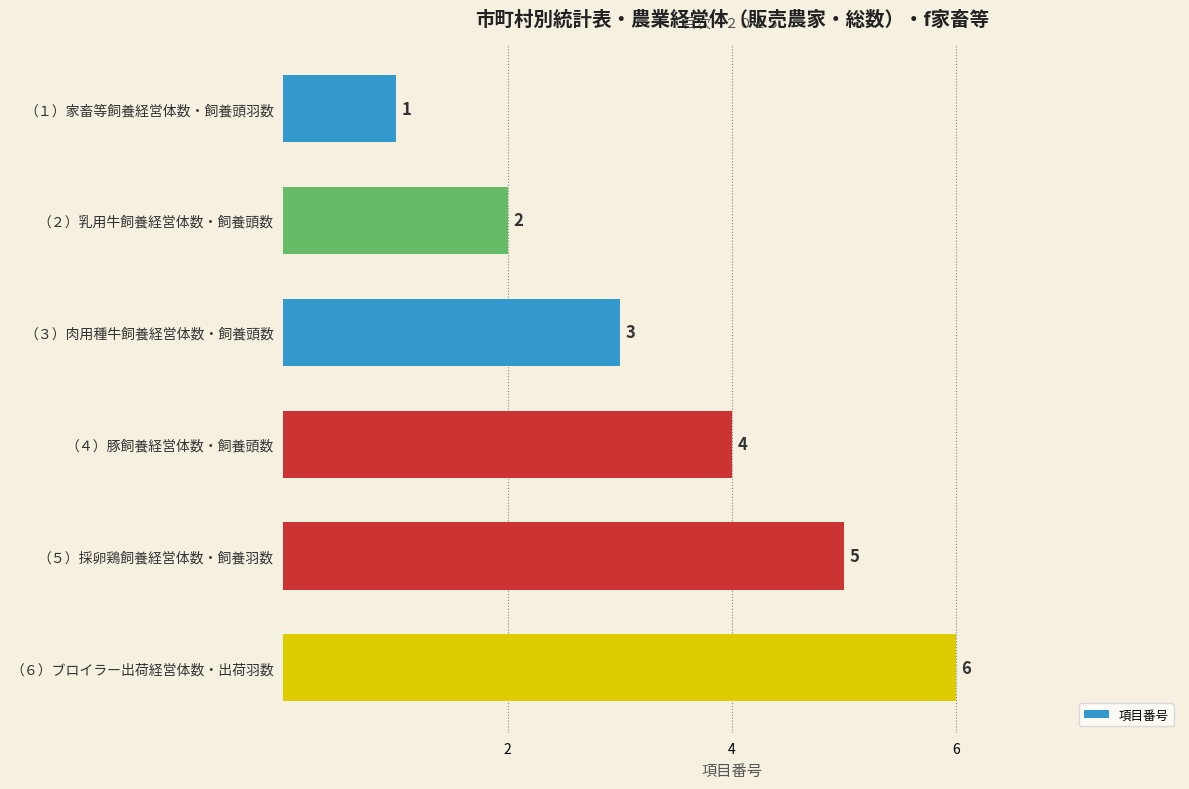

Is it true that the value at （５）採卵鶏飼養経営体数・飼養羽数 is 5?

True